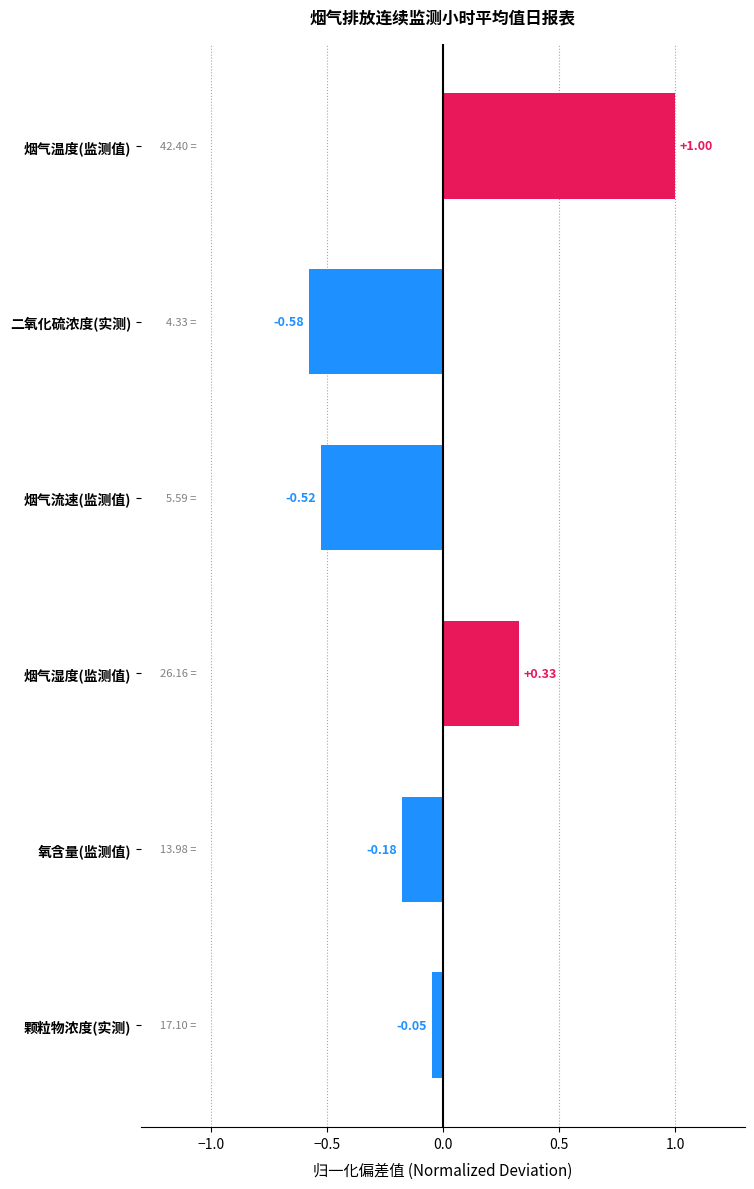

Between 颗粒物浓度(实测) and 氧含量(监测值), which is larger?

颗粒物浓度(实测)